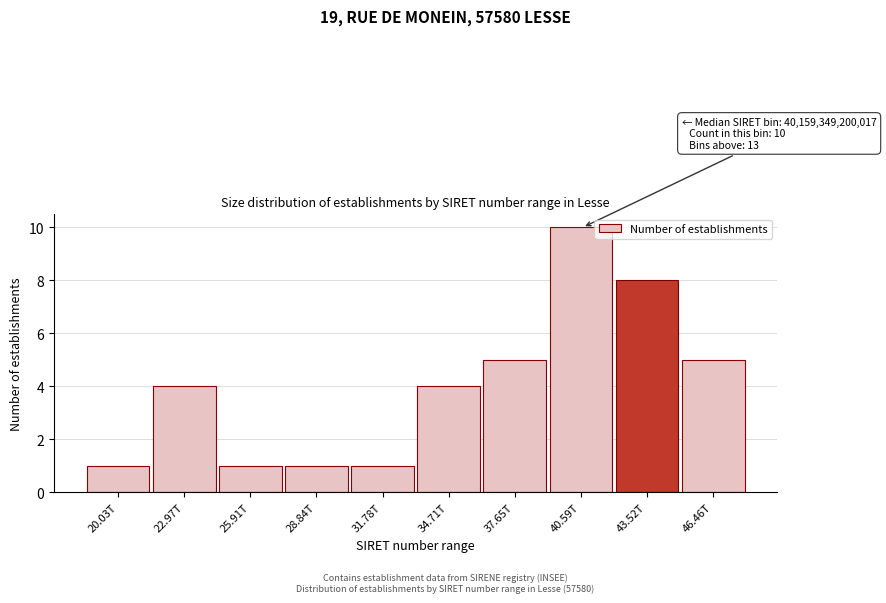

Reading right to left, transcribe all the data shown in this chart.

5	8	10	5	4	1	1	1	4	1